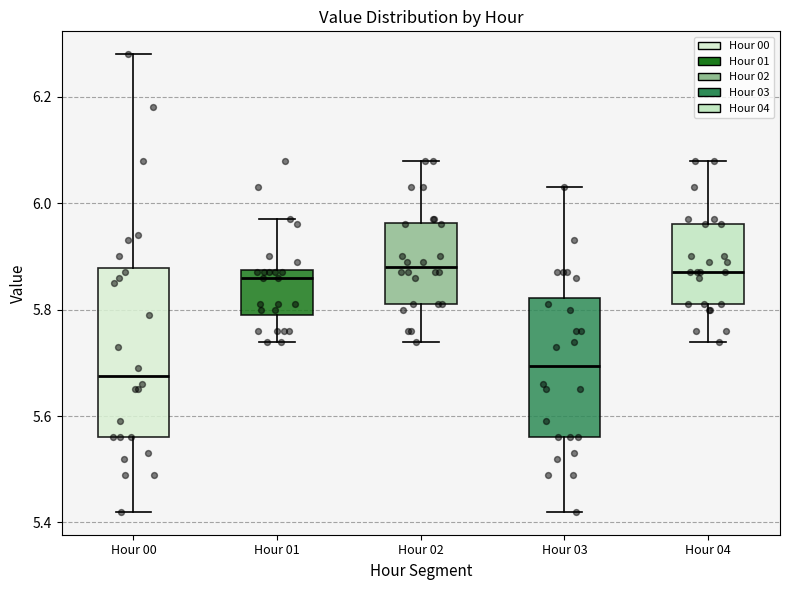

Where does the lower whisker of the box for Hour 04 end on the y-axis? The values are not printed on the chart, so give them approximately, as read against the axis.

5.74